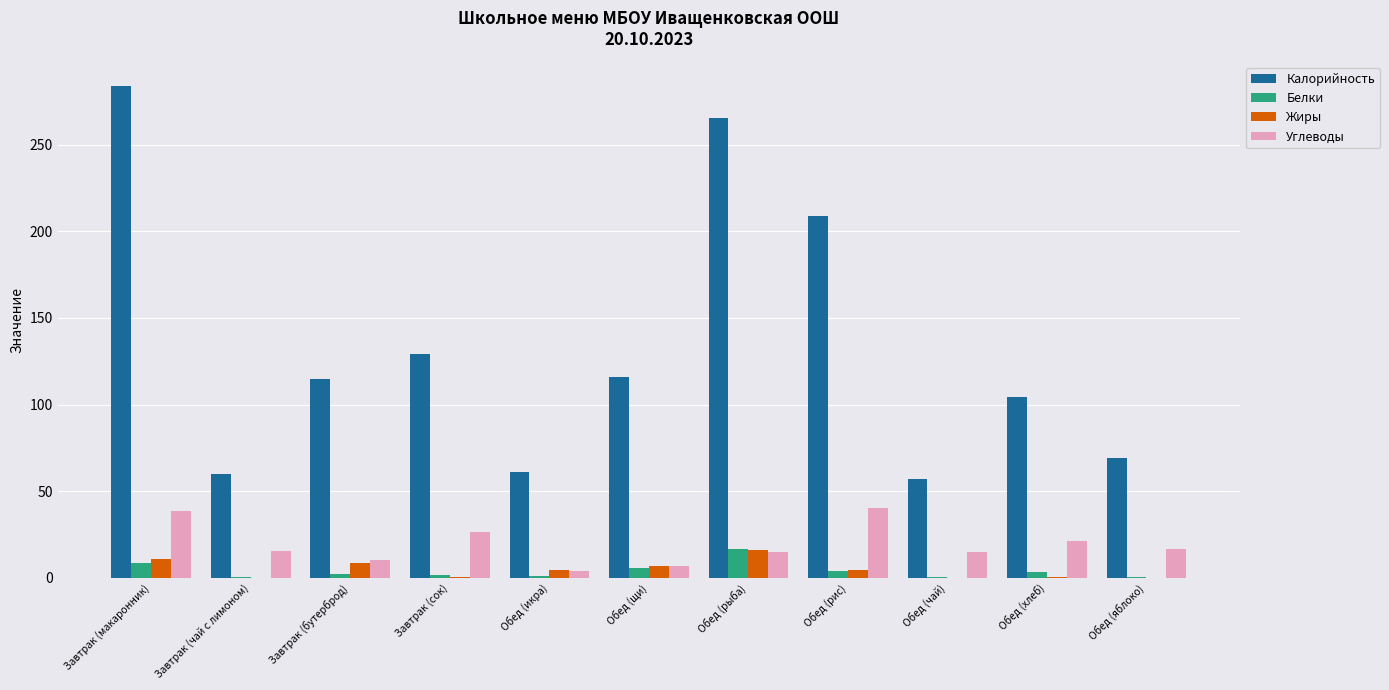

Is it true that Жиры equals 7.0 at Обед (щи)?

True